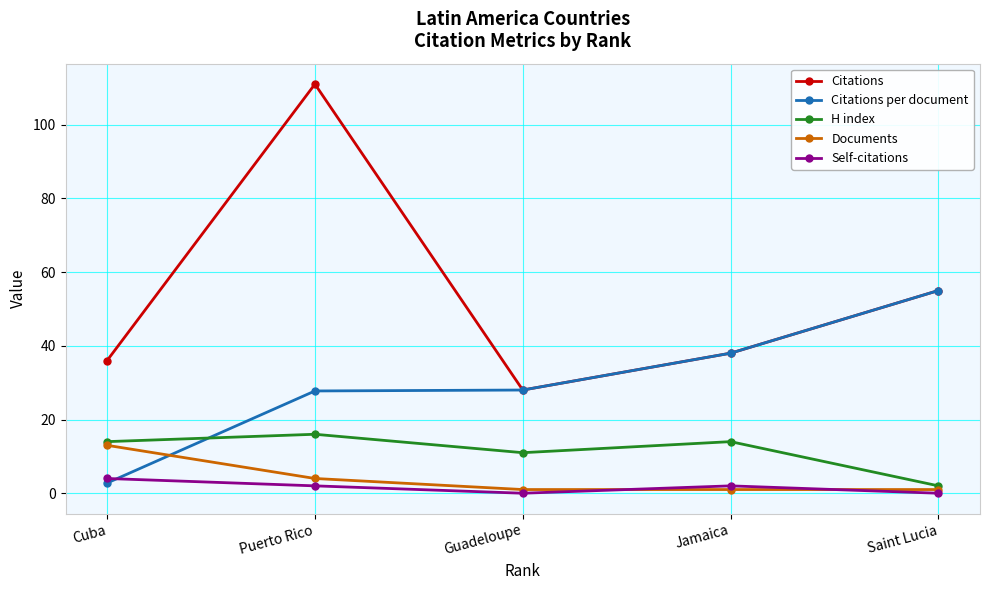

At which label is Citations closest to 69?

Saint Lucia